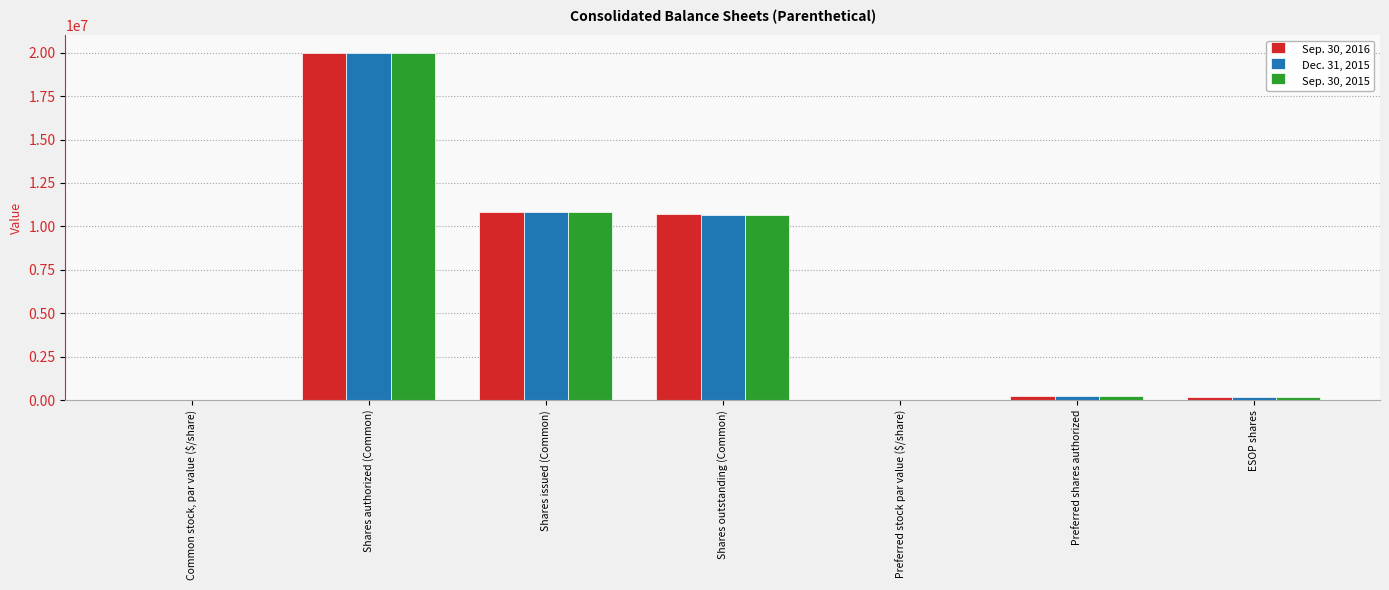

The Dec. 31, 2015 series shows 14393407.4 at Shares outstanding (Common). True or false?

False